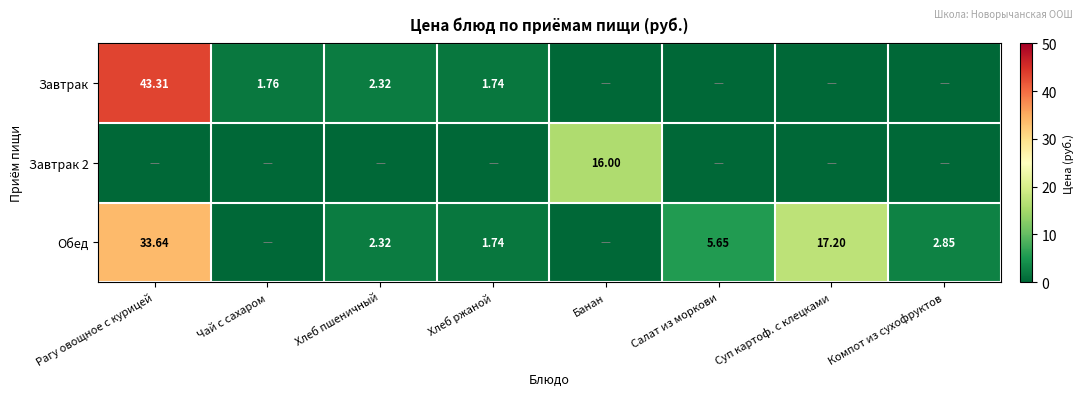

Which series has the largest total across all categories?

Обед